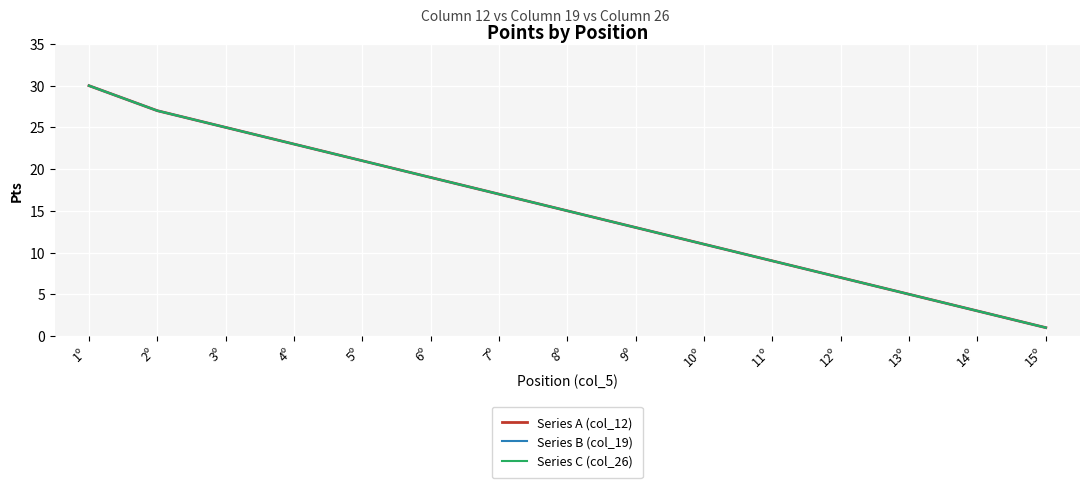

Is this an area chart (filled region under the line)?

No